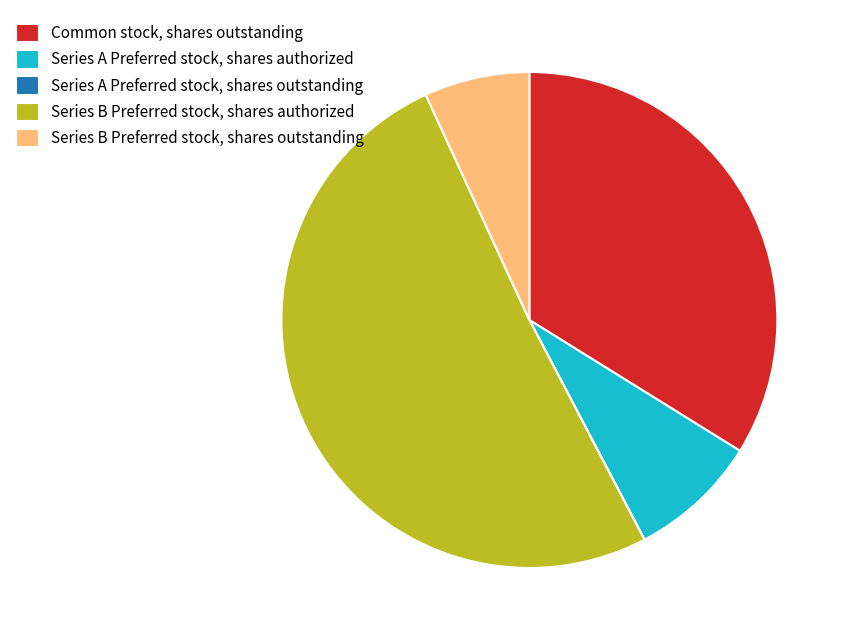

Is Series B Preferred stock, shares authorized the majority of the pie?

Yes